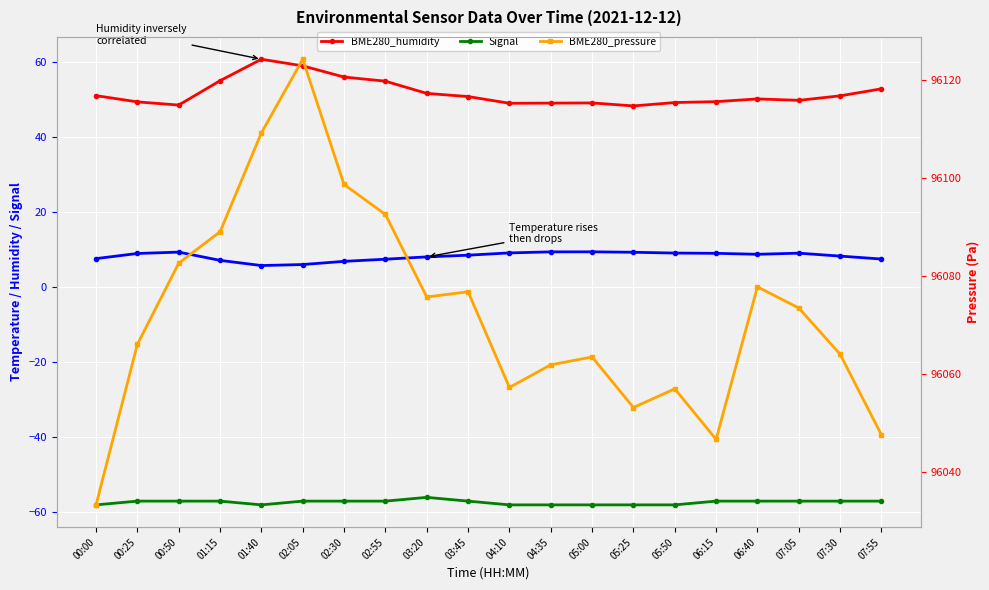

Is it true that BME280_humidity equals 88.2 at 00:25?

False